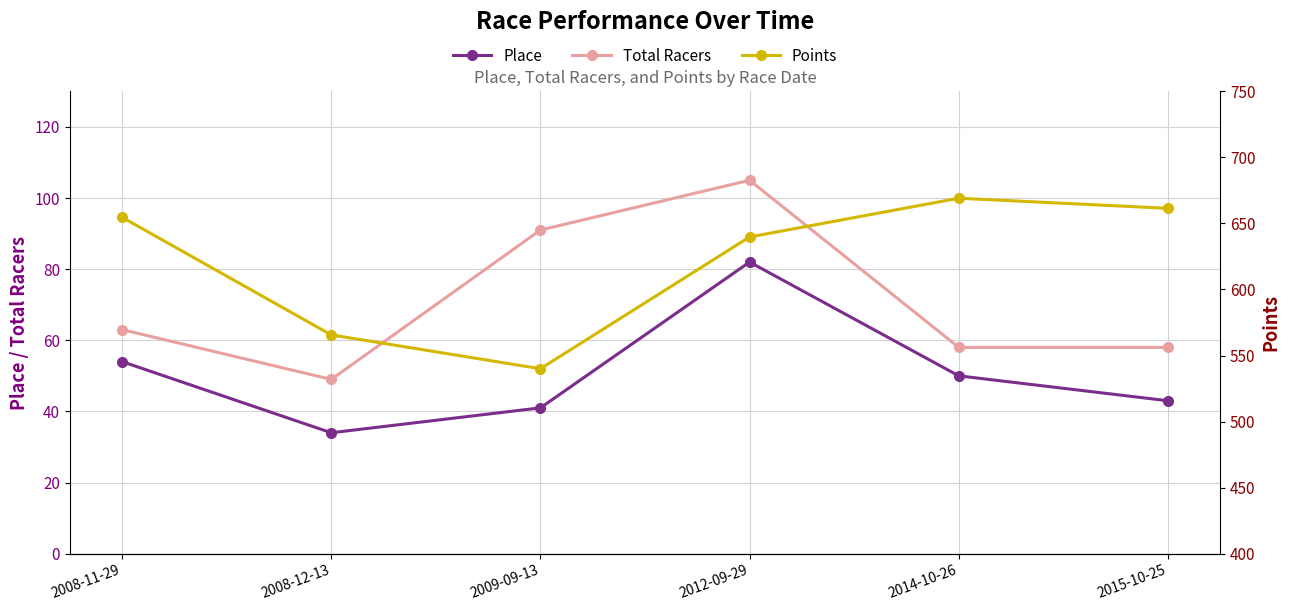

Rank the categories by Points value from lowest to highest.

2009-09-13, 2008-12-13, 2012-09-29, 2008-11-29, 2015-10-25, 2014-10-26